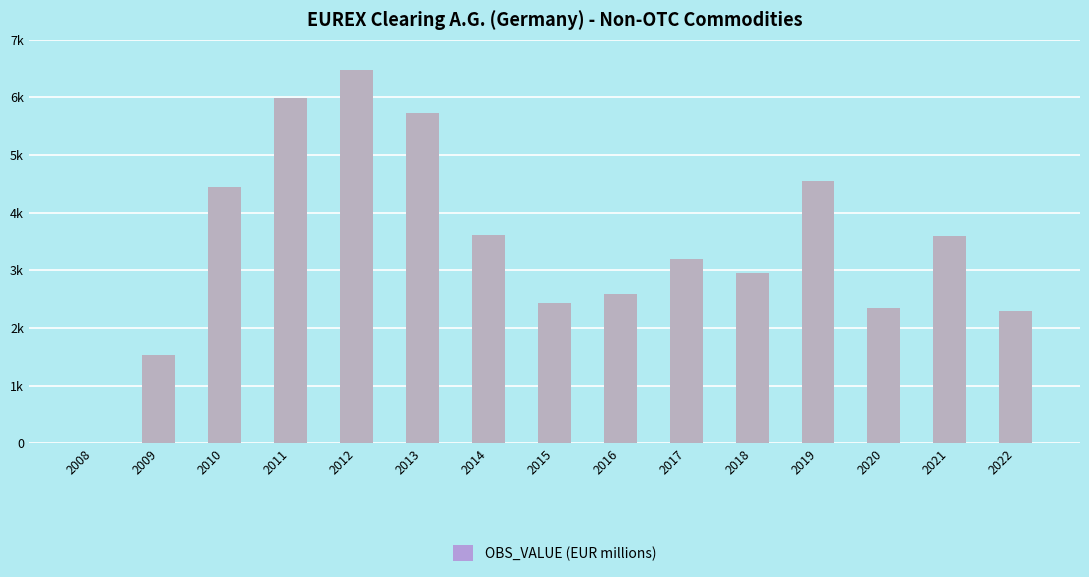

What is the sum of all values?

51719